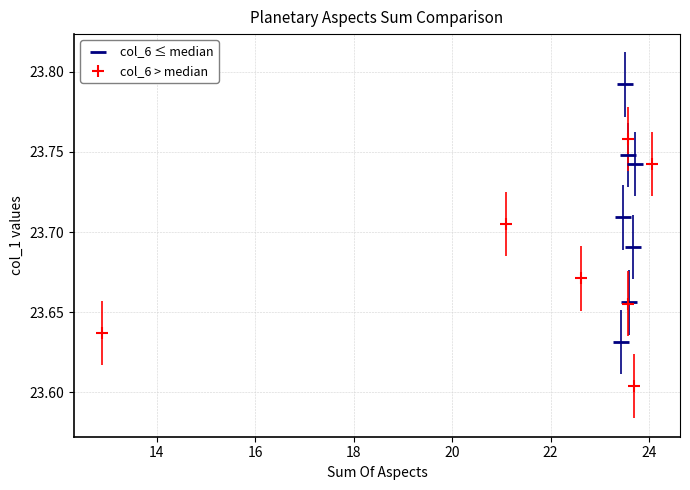

Which series has the largest Y range (max minus min)?

col_6 ≤ median